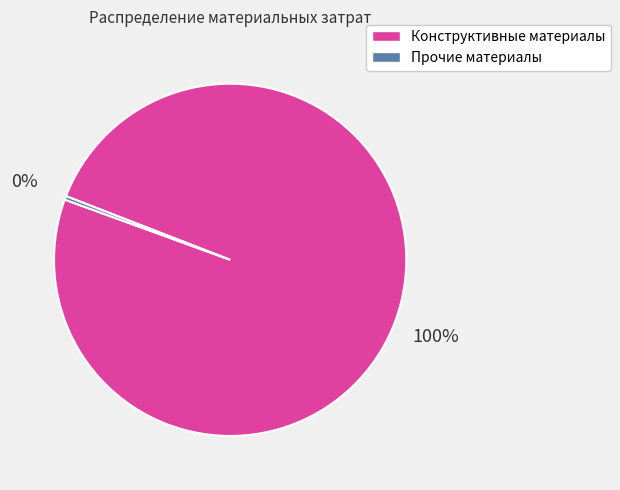

To the nearest percent, what is the average slice percentage?

50%